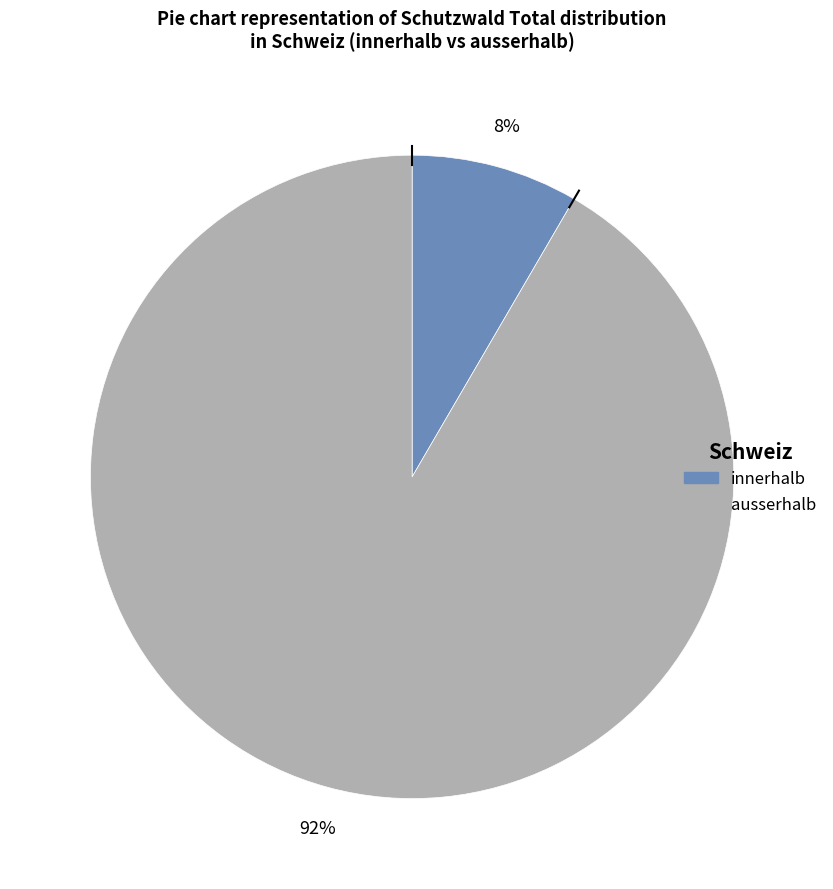

Rank the categories by value from highest to lowest.

ausserhalb, innerhalb